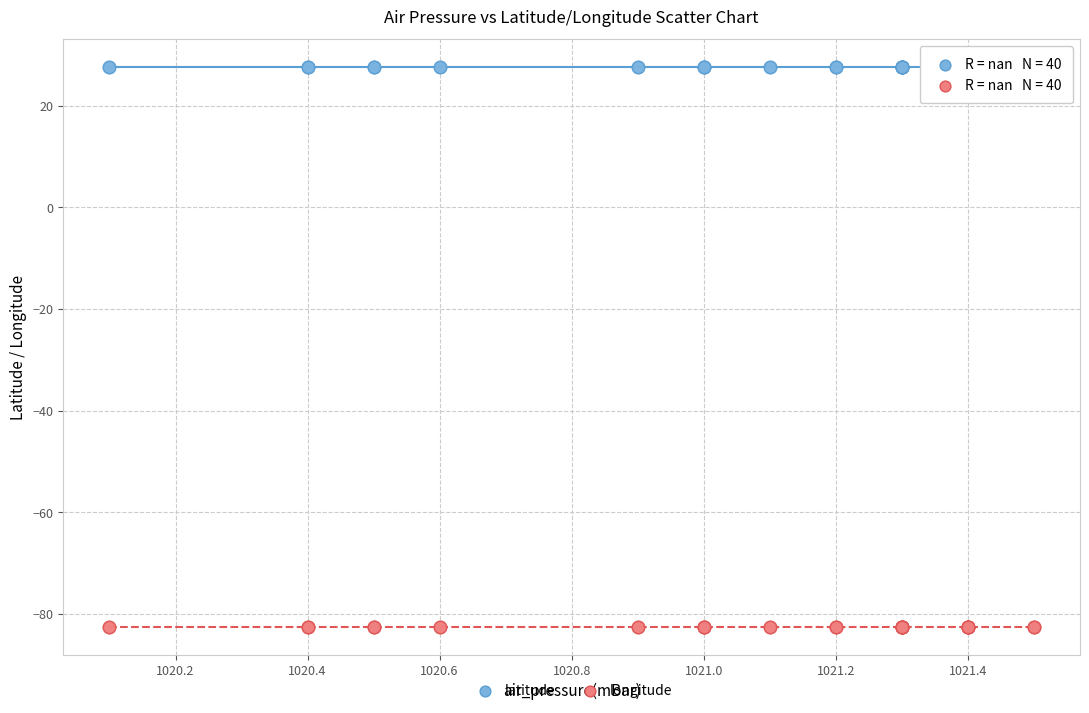

Which series reaches the maximum Y coordinate?

latitude